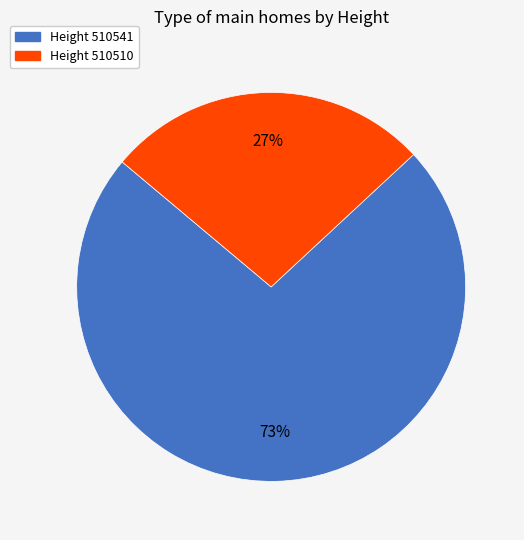

To the nearest percent, what is the difference between the largest and smallest slice percentages?

46%